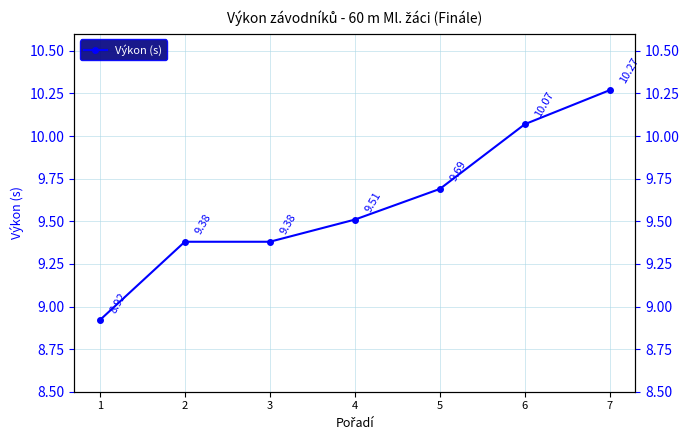

How many lines are shown in the chart?

1